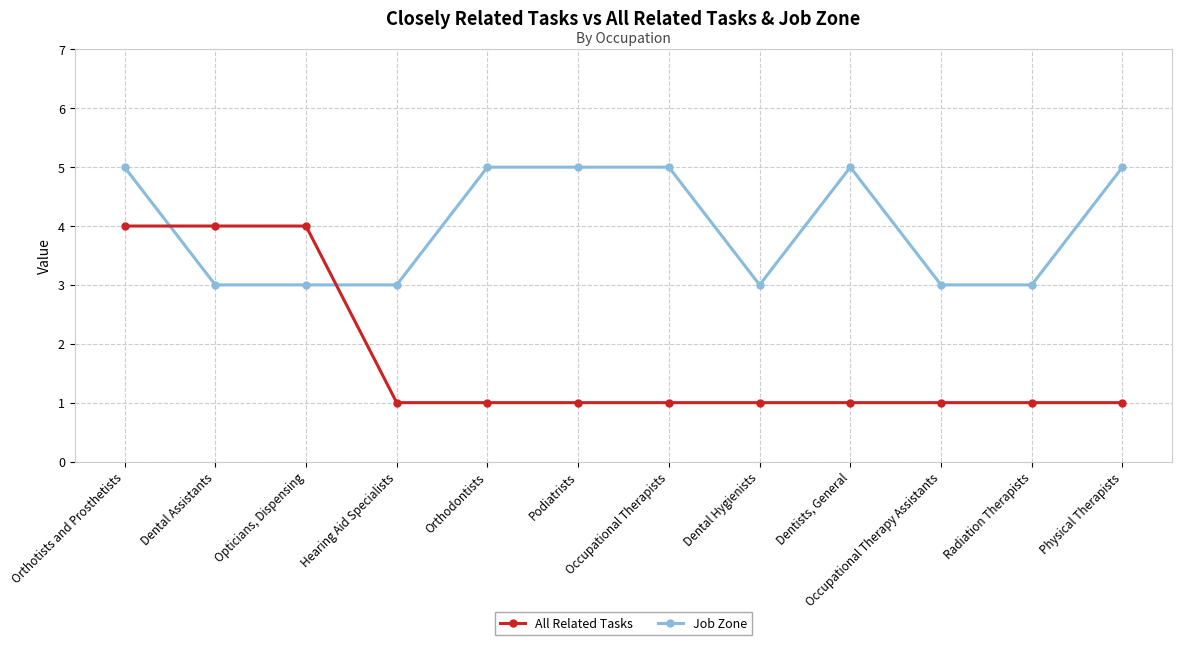

List the series in order of their peak value, highest first.

Job Zone, All Related Tasks